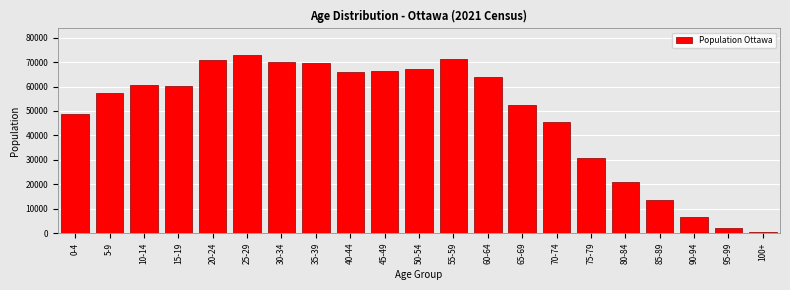

What is the ratio of the value at 55-59 to the value at 30-34?

1.0